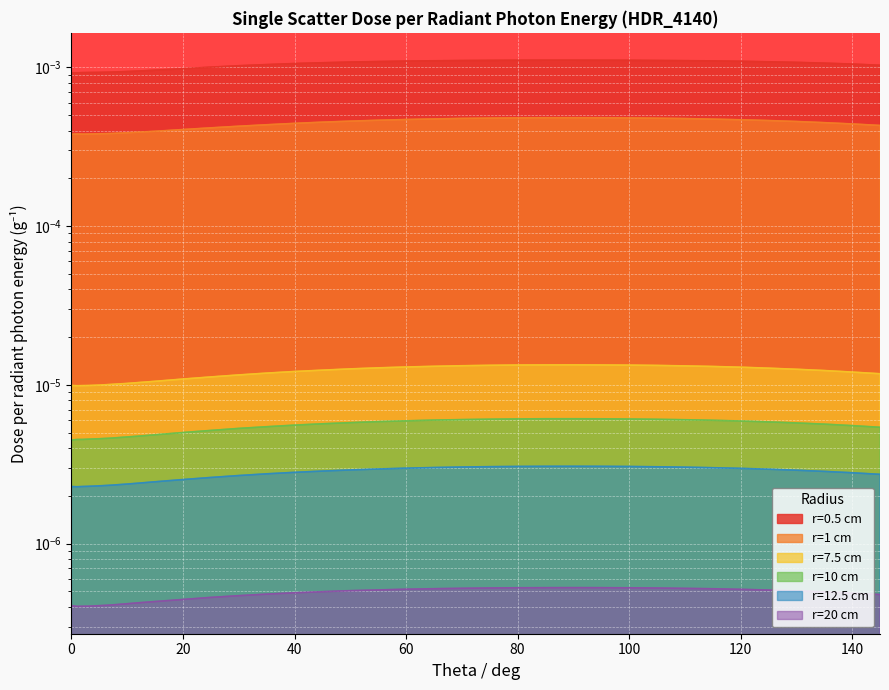

Is the value of r=0.5 cm at 15 greater than the value of r=1 cm at 75?

Yes